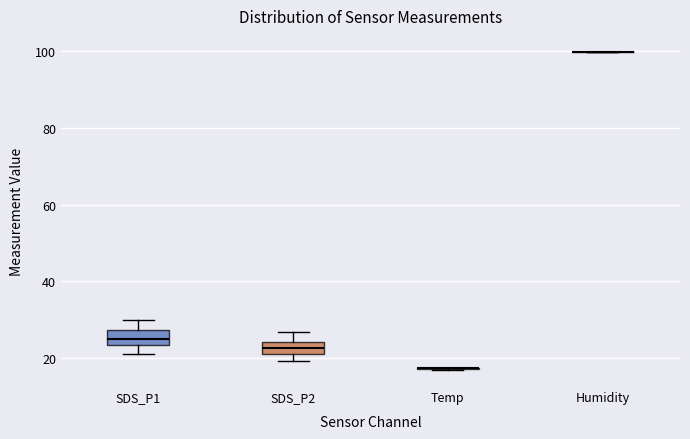

Reading left to right, transcribe this box plot: for each box, give where its median line is, the range the box spans, and where its two whiskers end, as read against the y-axis. The values are not printed on the chart, so give them approximately, as read against the axis.

SDS_P1: median 26, box 24 to 28, whiskers 22 to 30
SDS_P2: median 22 (inside the box), box 22 to 24, whiskers 20 to 26
Temp: box collapsed to a line at 18, whiskers 16 to 18
Humidity: box collapsed to a line at 100, whiskers 100 to 100